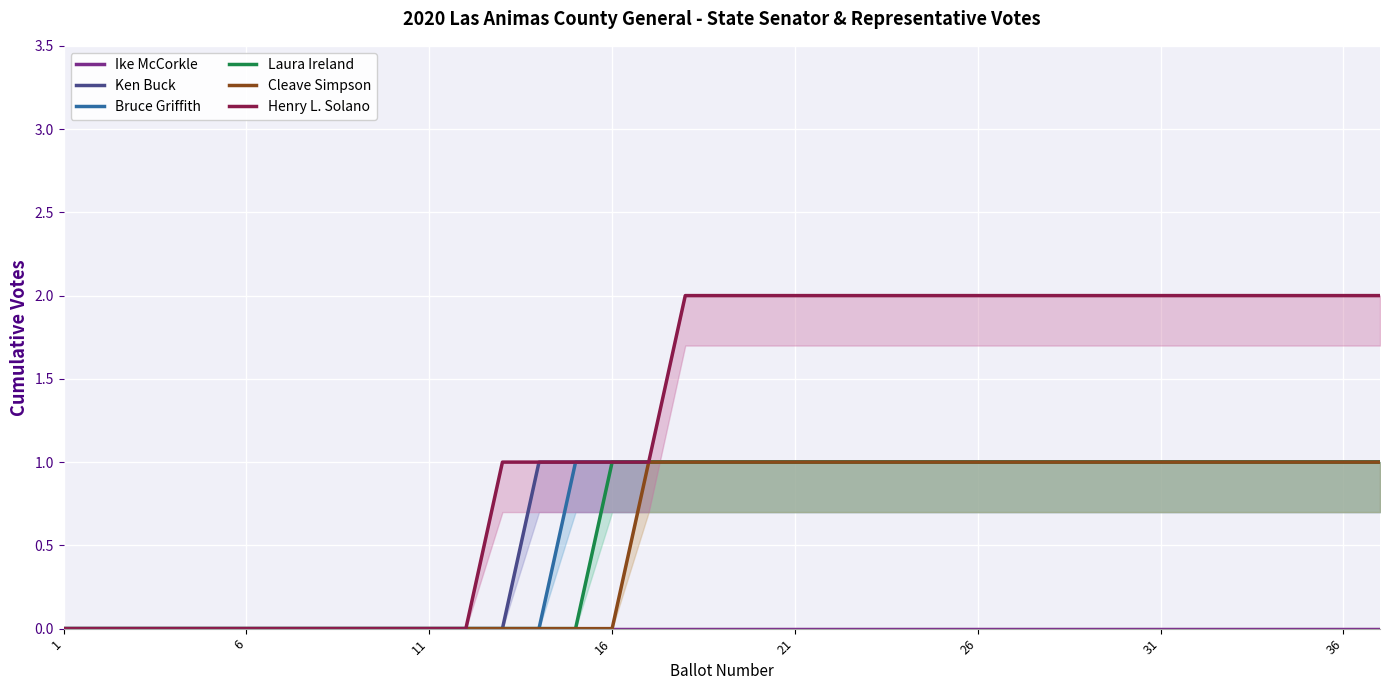

List the series in order of their peak value, lowest first.

Ike McCorkle, Ken Buck, Bruce Griffith, Laura Ireland, Cleave Simpson, Henry L. Solano